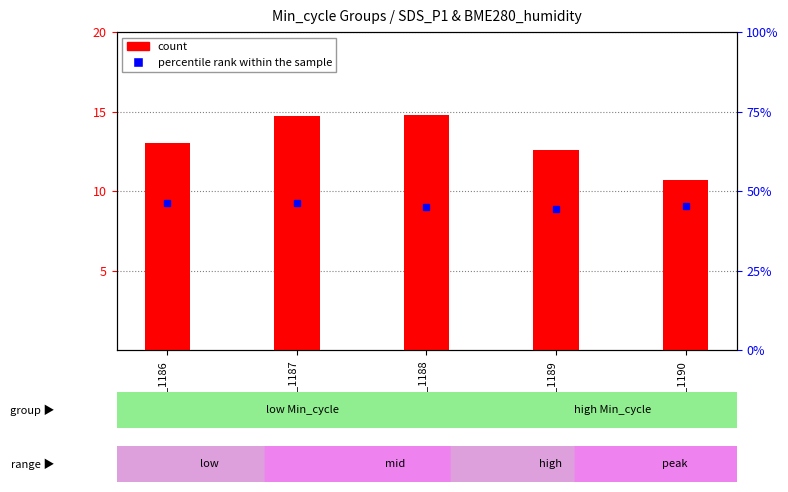

Are the bars grouped side by side (vs. stacked)?

Yes